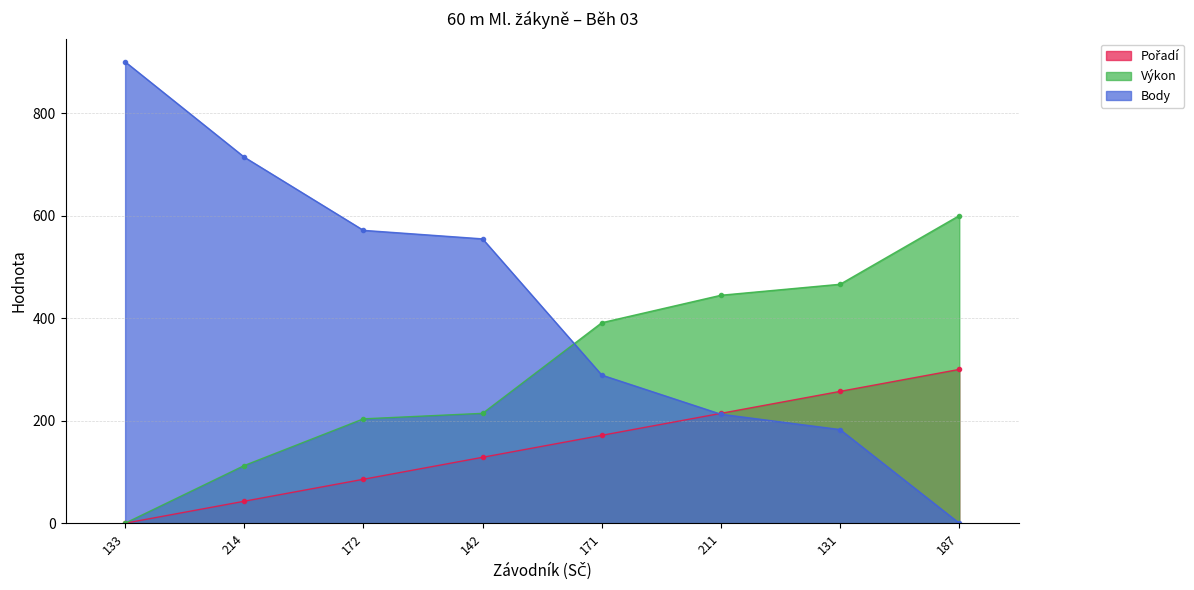

What is the difference between the highest and lowest values at 214?

671.2